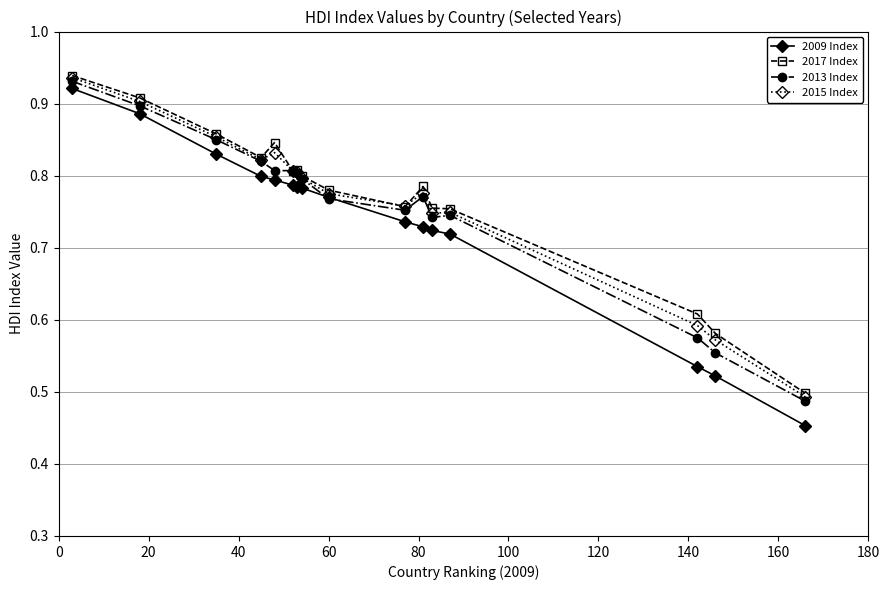

What are all the series names shown in the legend?

2009 Index, 2017 Index, 2013 Index, 2015 Index